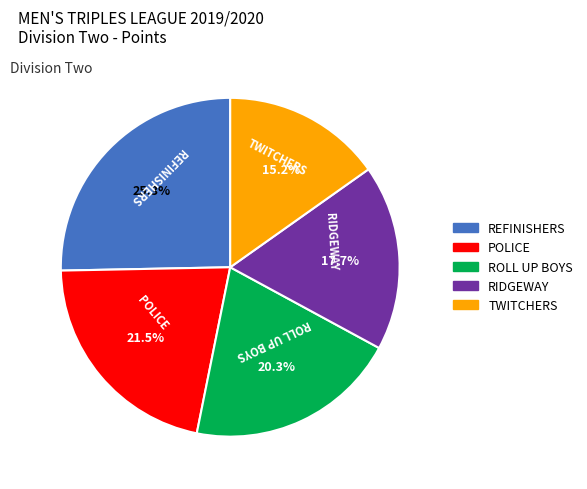

How many segments does this pie chart have?

5